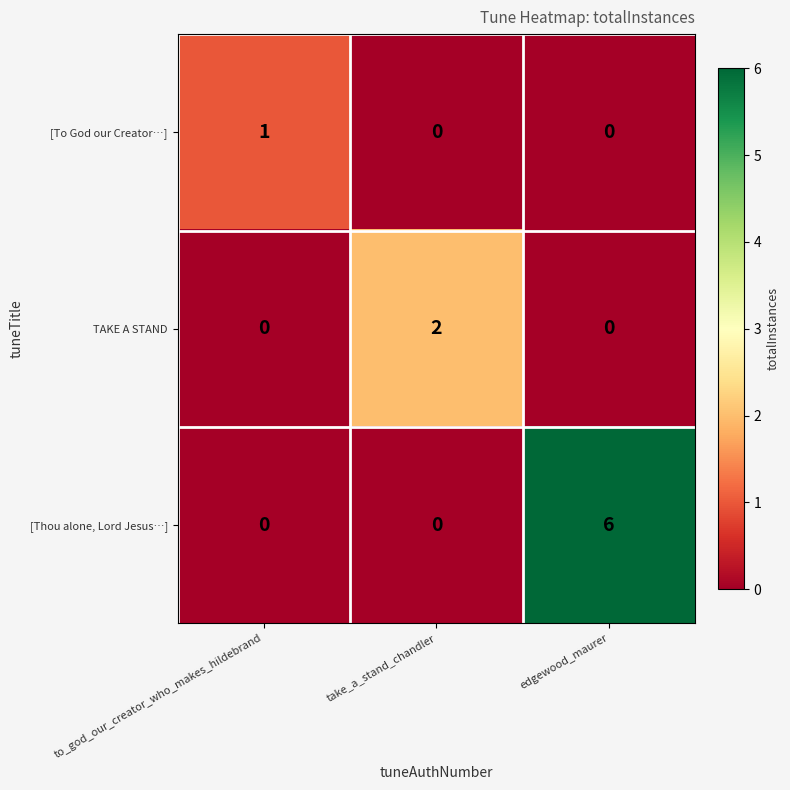

True or false: [To God our Creator…] has a value of 0 at to_god_our_creator_who_makes_hildebrand.

False